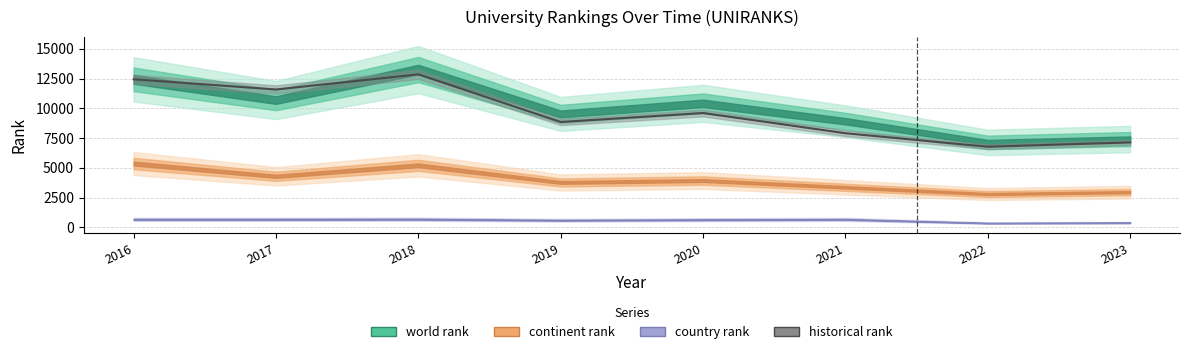

At 2021, list the series in order from smallest to largest.

country rank, continent rank, historical rank, world rank